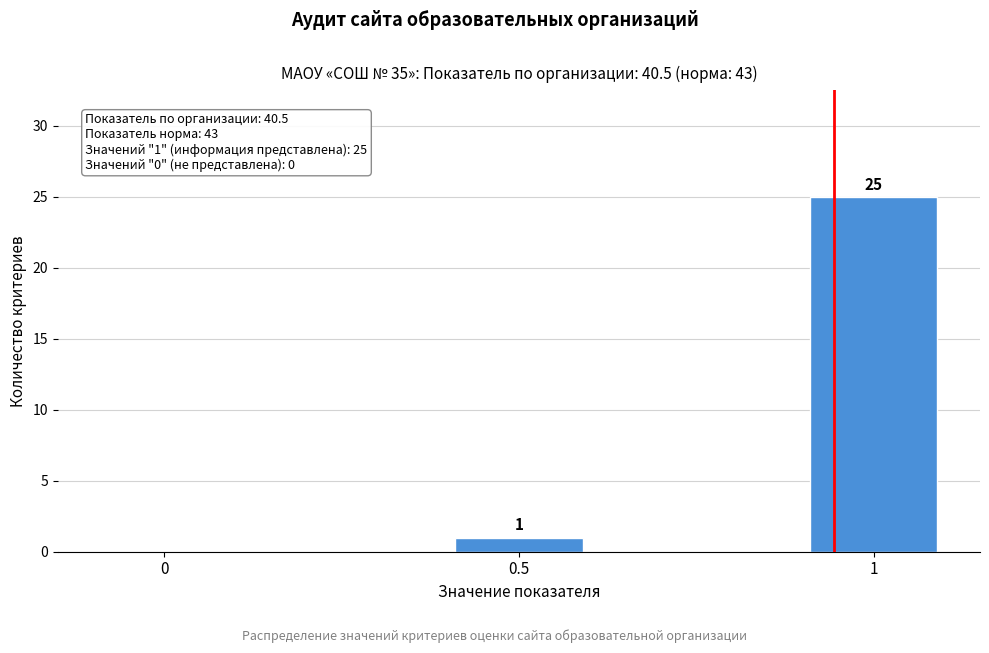

Reading left to right, what are all the values shown in this chart?

0=0	0.5=1	1=25